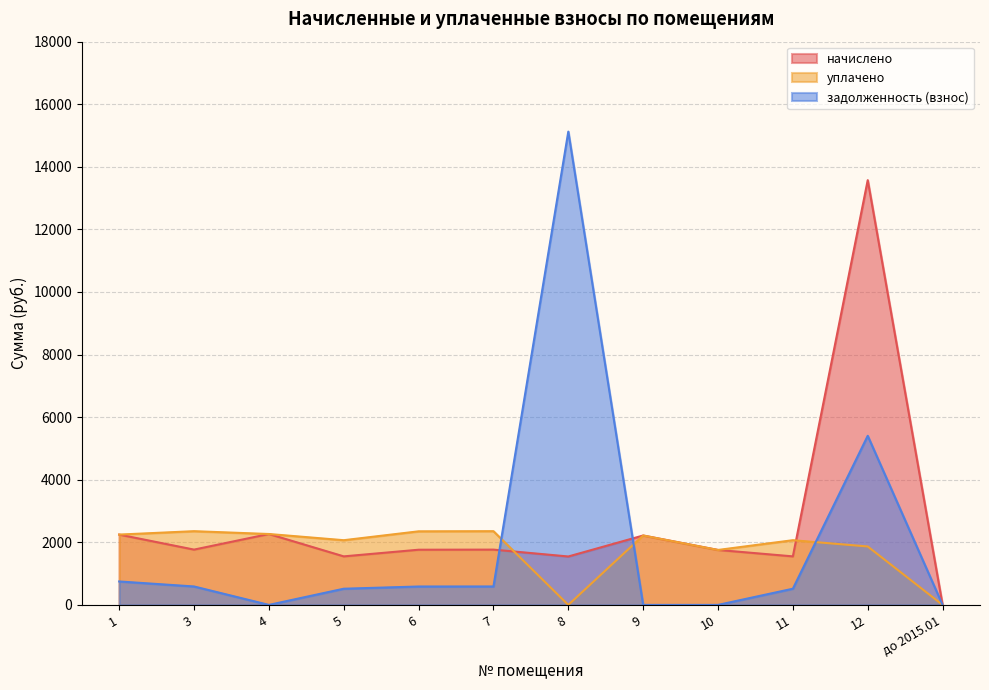

Does the chart display data point markers on the line(s)?

No